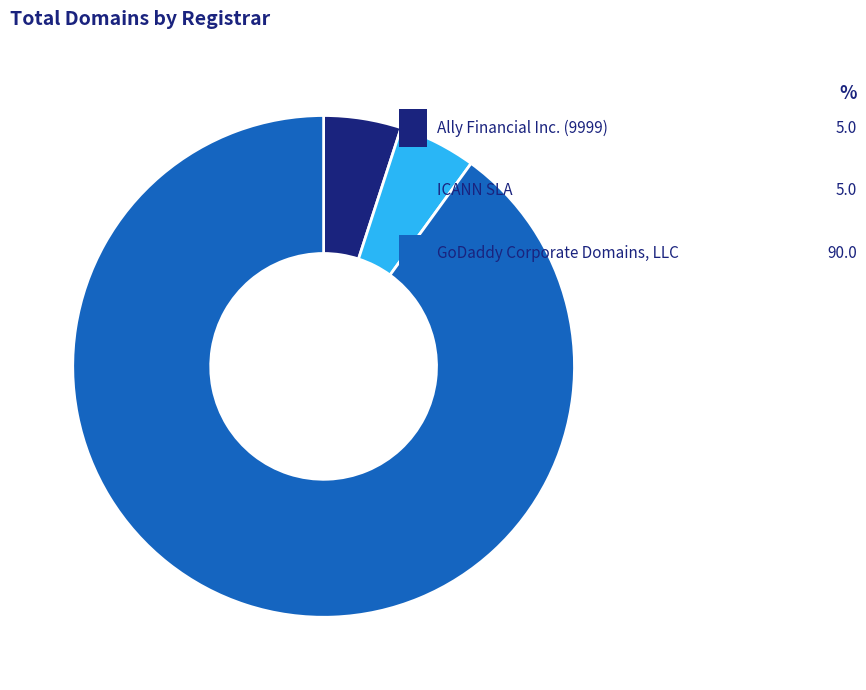

To the nearest percent, what percentage of the pie is Ally Financial Inc. (9999)?

5%